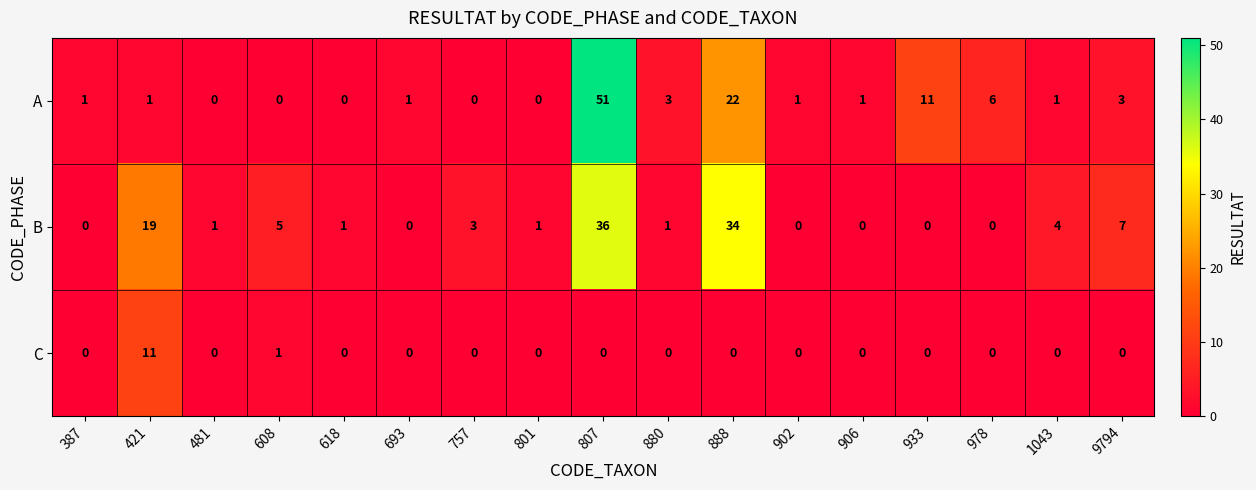

The A series shows 22 at 888. True or false?

True